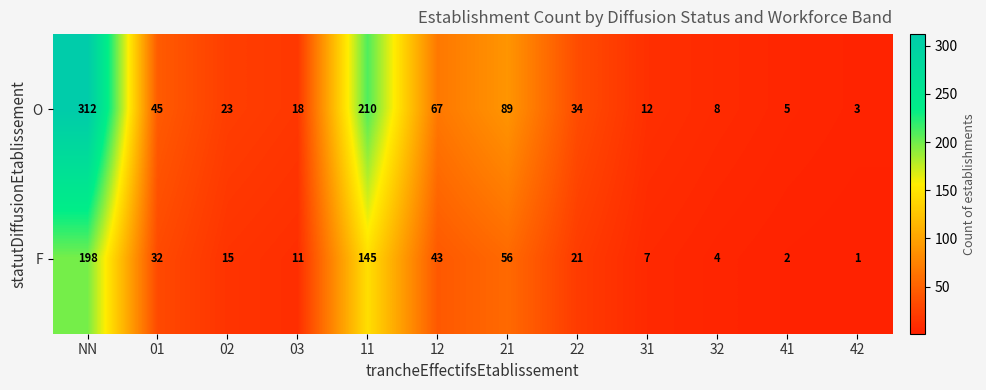

At which label does F reach its peak?

NN